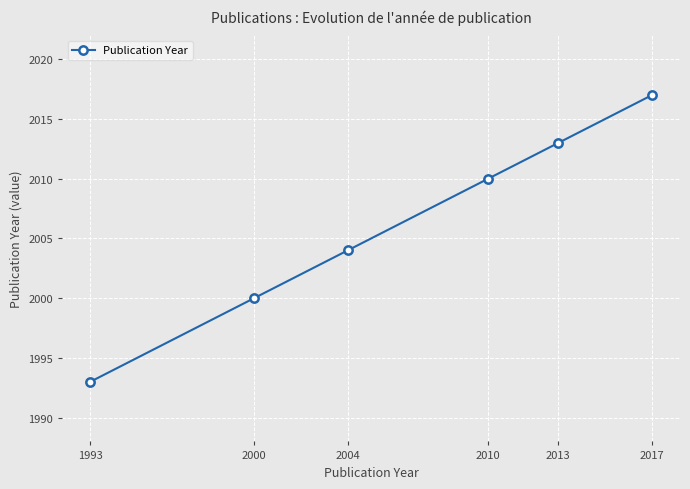

Rank the categories by value from lowest to highest.

1993, 2000, 2004, 2010, 2013, 2017